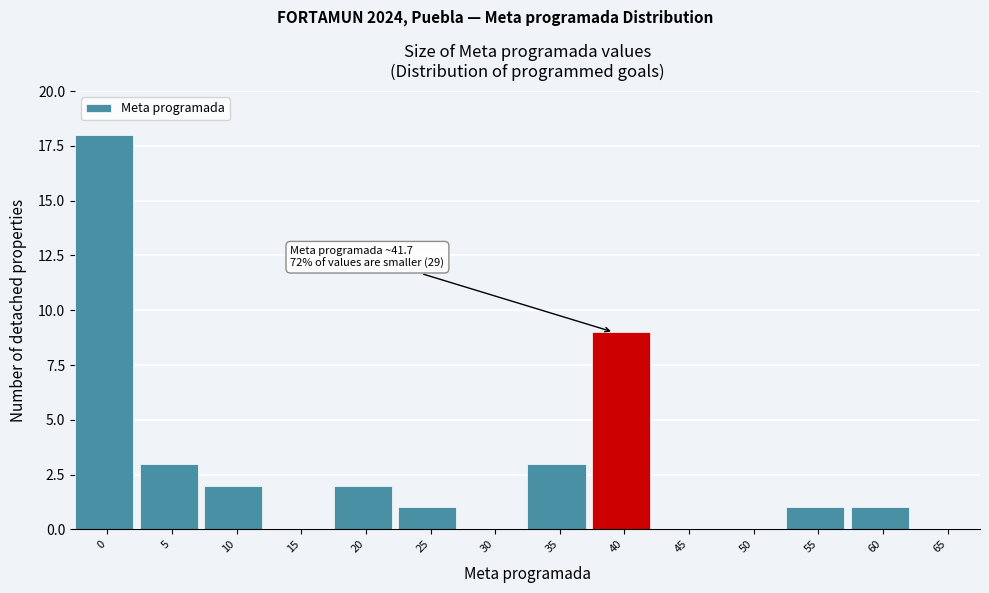

Reading left to right, extract all data points from this chart.

0=18	5=3	10=2	15=0	20=2	25=1	30=0	35=3	40=9	45=0	50=0	55=1	60=1	65=0